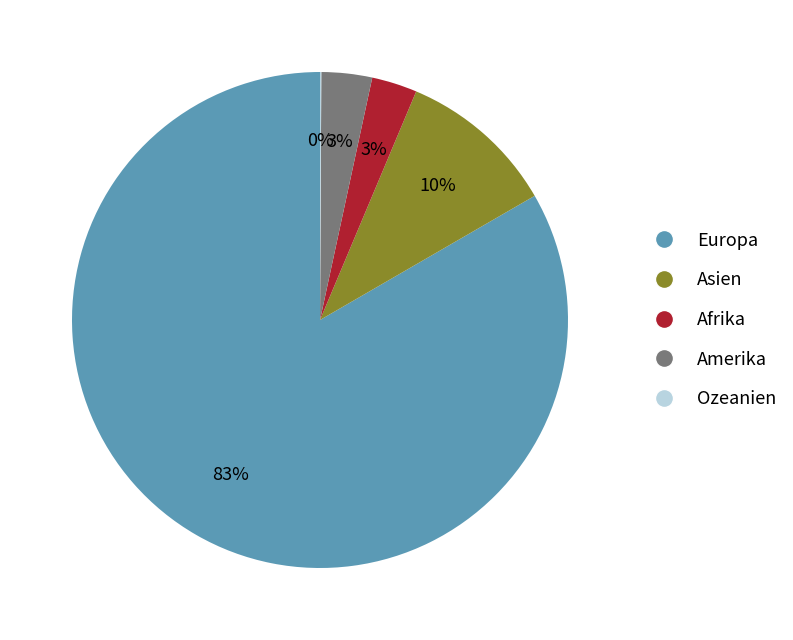

True or false: Europa accounts for 83% of the total.

True